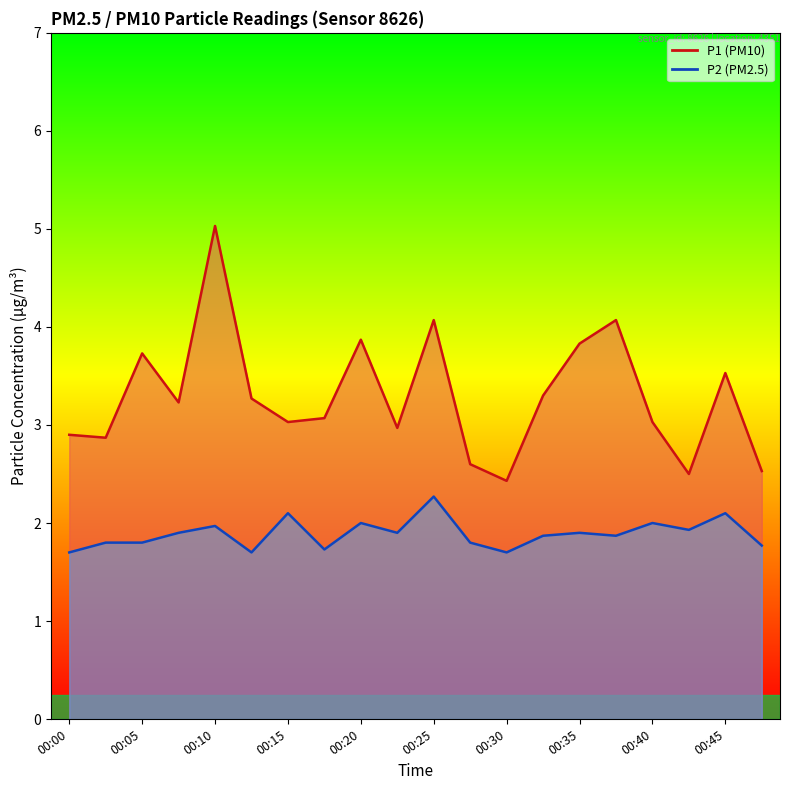

Does the chart display data point markers on the line(s)?

No